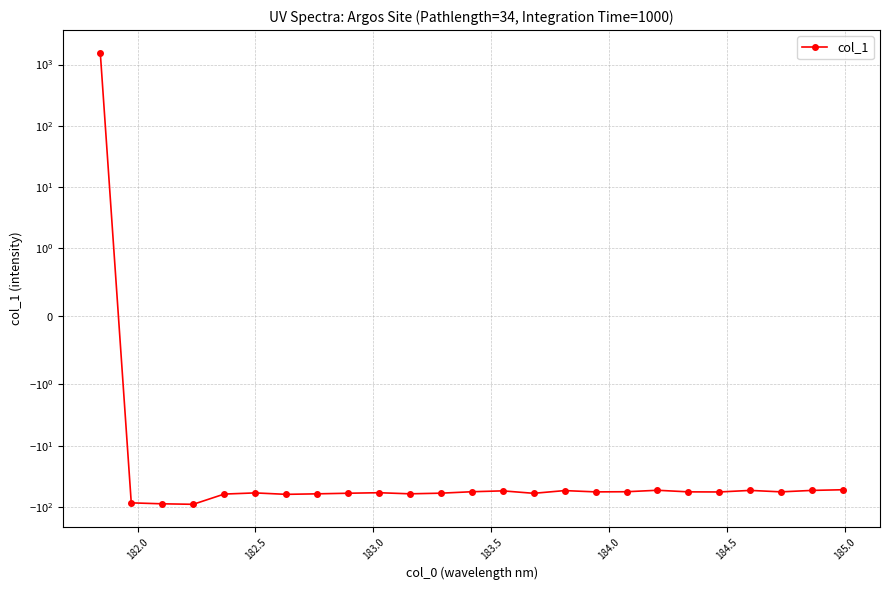

What is the value of the 3rd point from the left?

-89.2